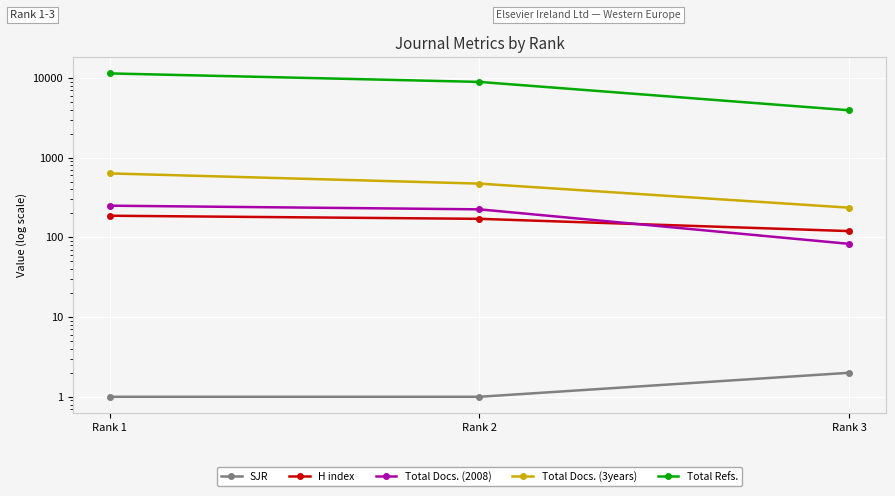

Between Rank 1 and Rank 2, which series saw the biggest shift?

Total Refs.